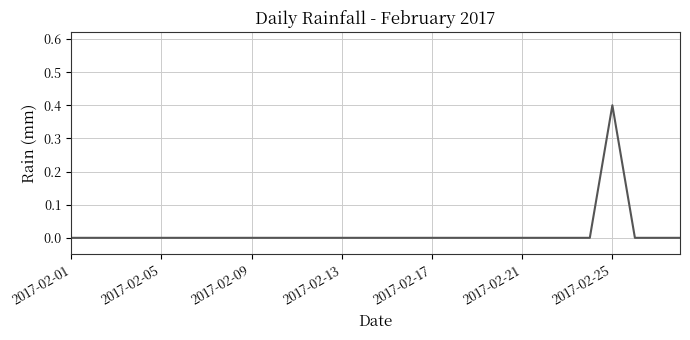

What is the difference between the maximum and minimum values?

0.4